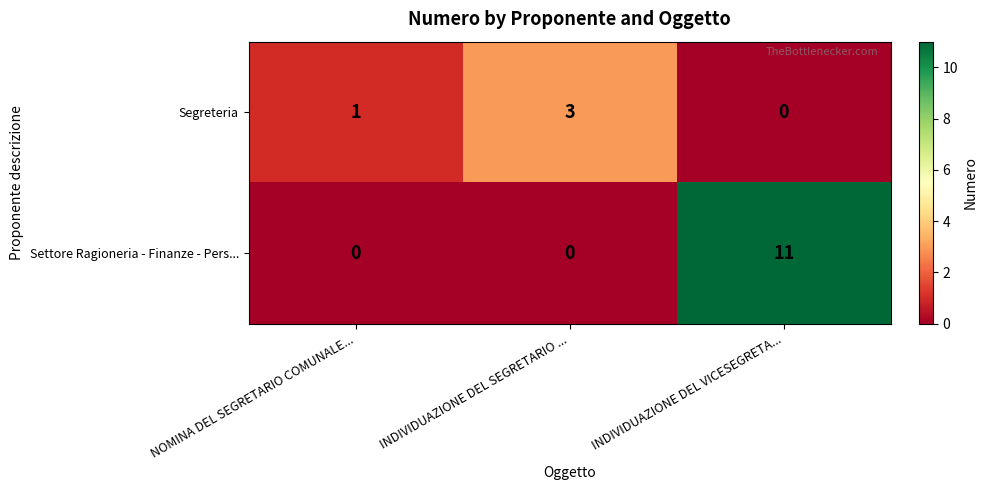

Which series has the largest total across all categories?

Settore Ragioneria - Finanze - Pers...